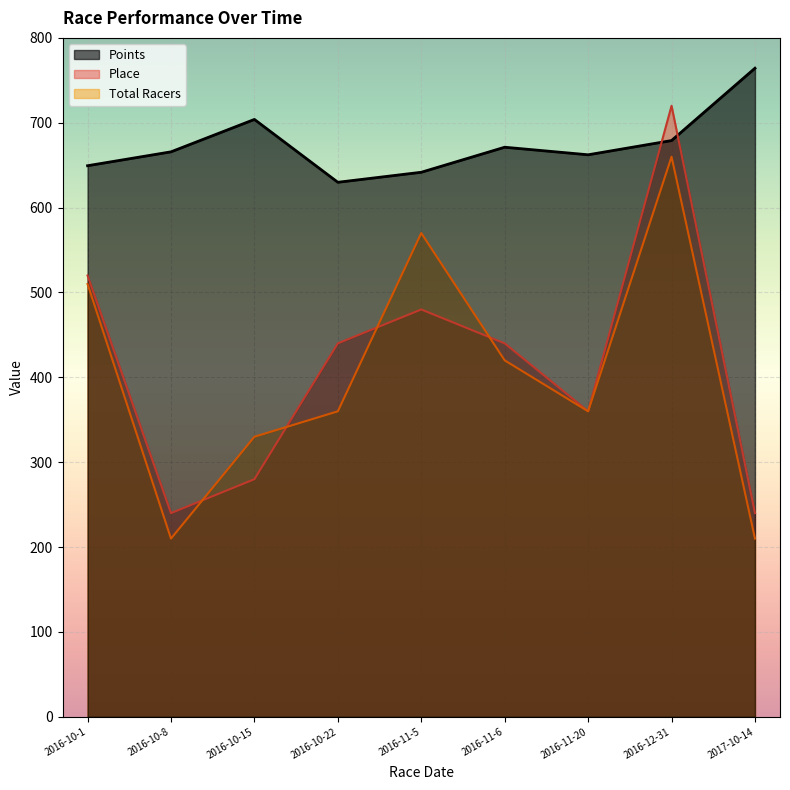

Which series has the largest total across all categories?

Points